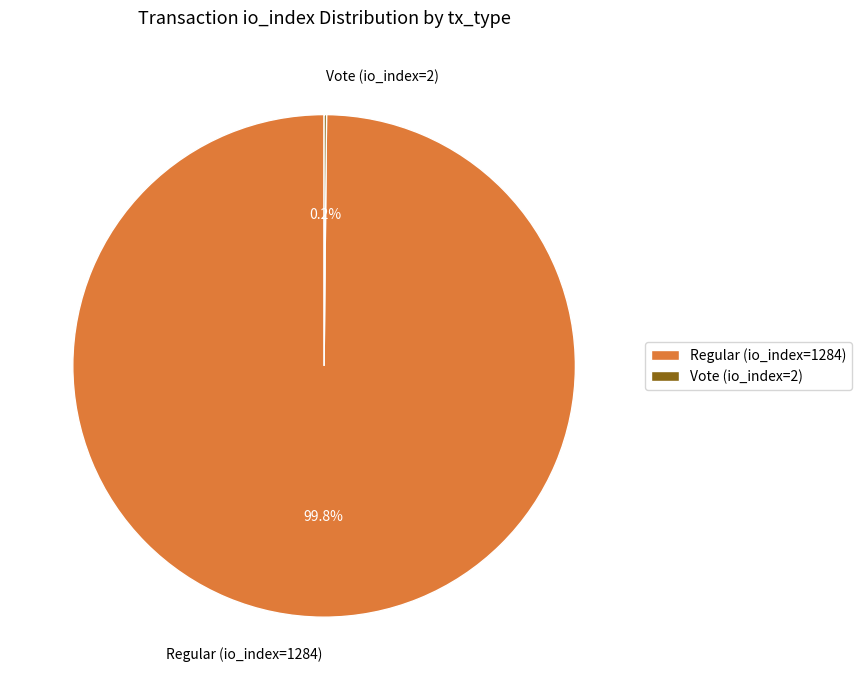

How much of the chart is everything except Regular (io_index=1284)?

0.2%